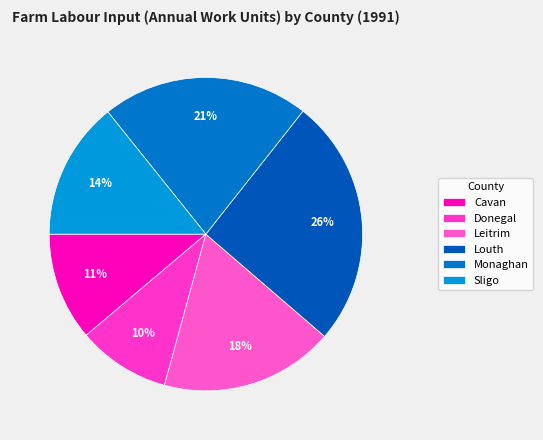

How many slices are in this pie chart?

6